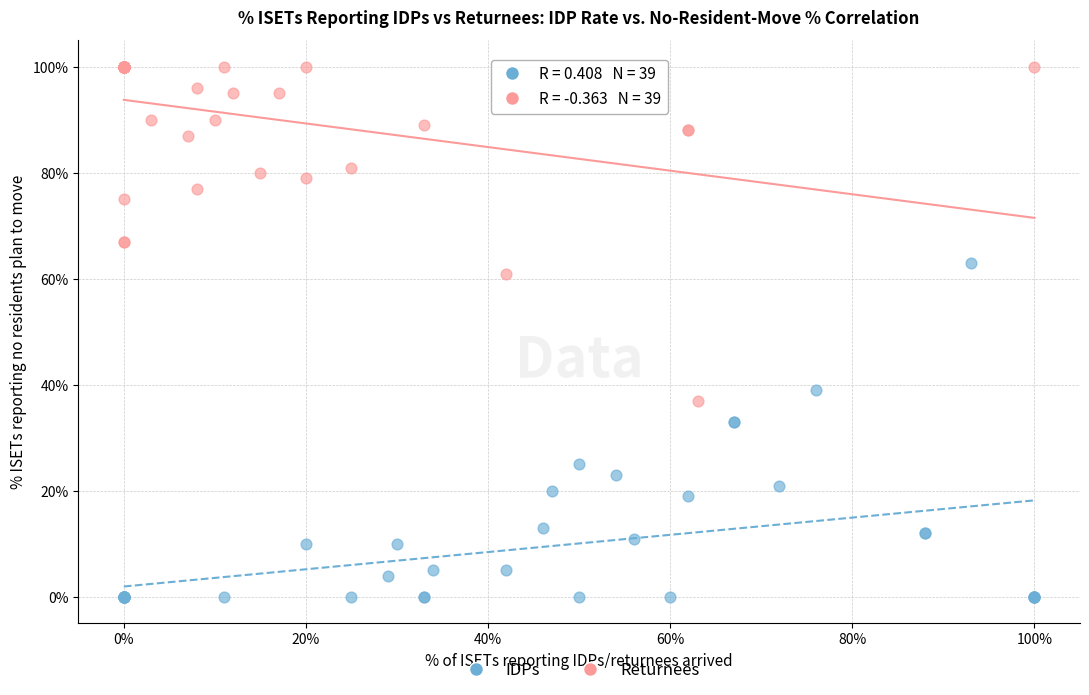

Which series contains the lowest Y value?

IDPs